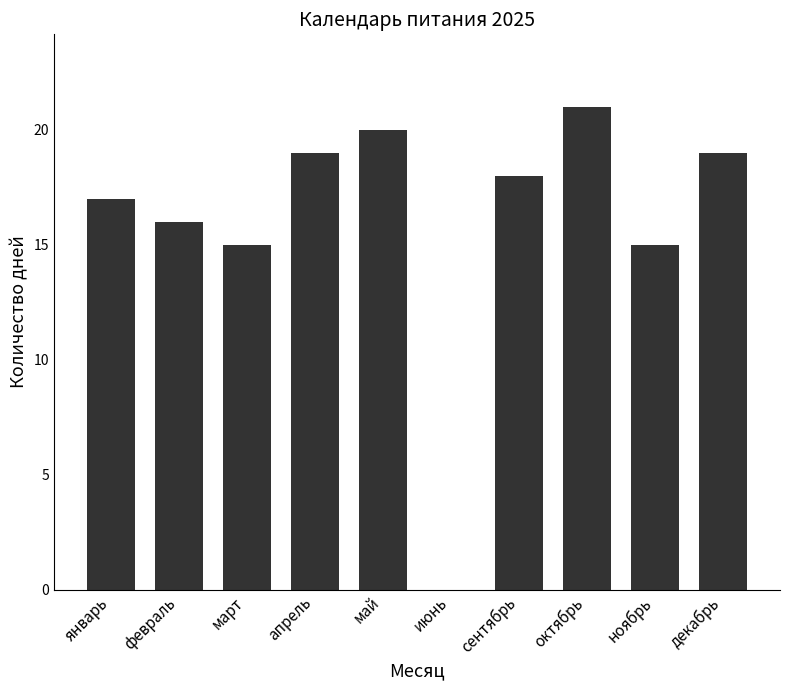

What value does the data have at ноябрь, to the nearest 10?

20